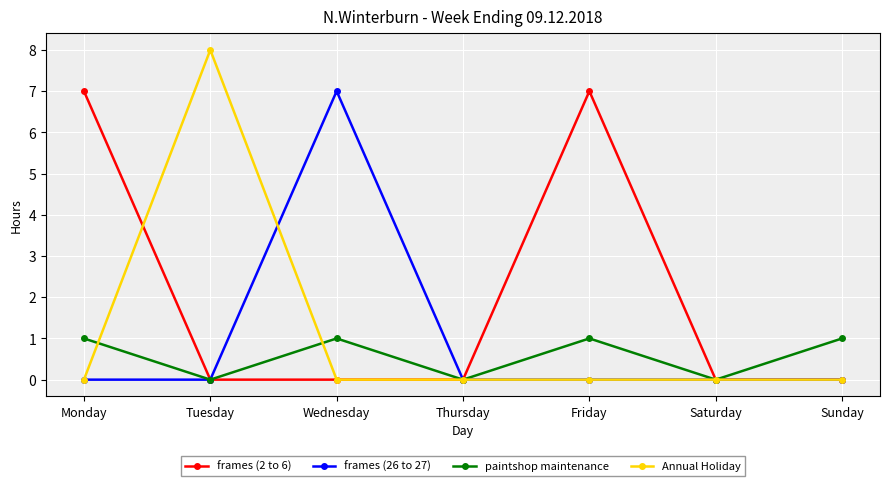

What is the sum of all frames (2 to 6) values?

14